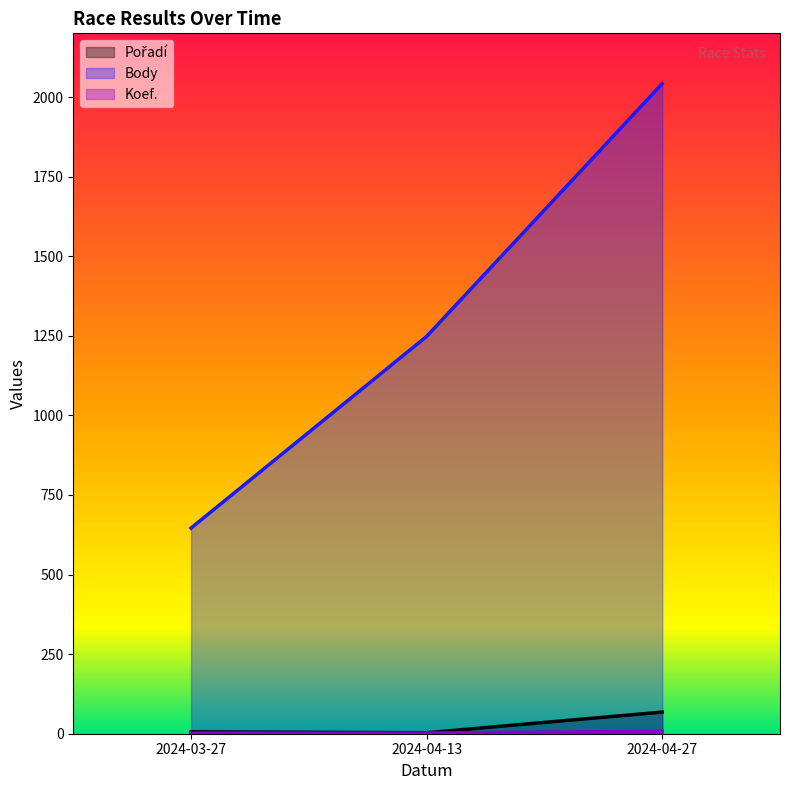

What is the sum of all Body values?

3936